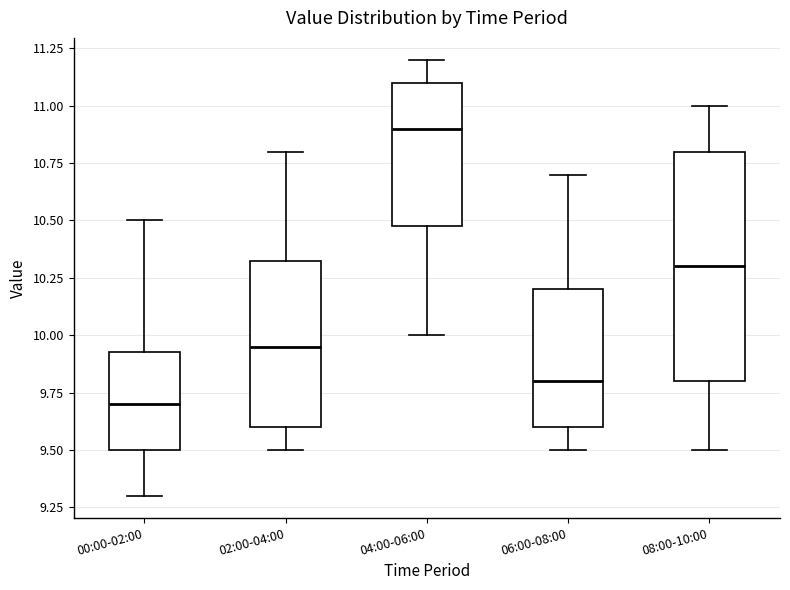

Where is the upper edge of the box for 08:00-10:00 on the y-axis? The values are not printed on the chart, so give them approximately, as read against the axis.

10.80